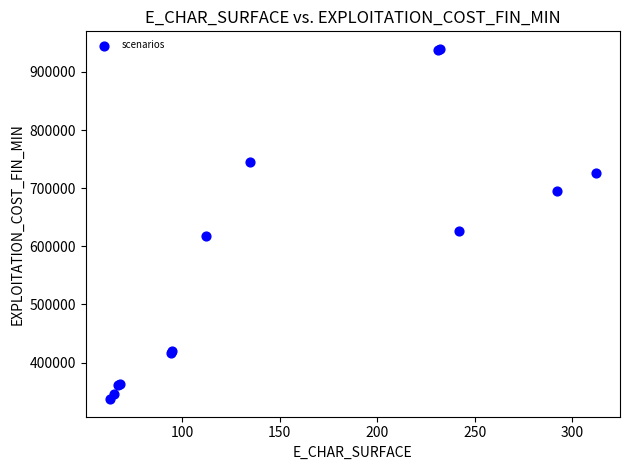

What Y value in the scatter plot is closest to 638291?

625818